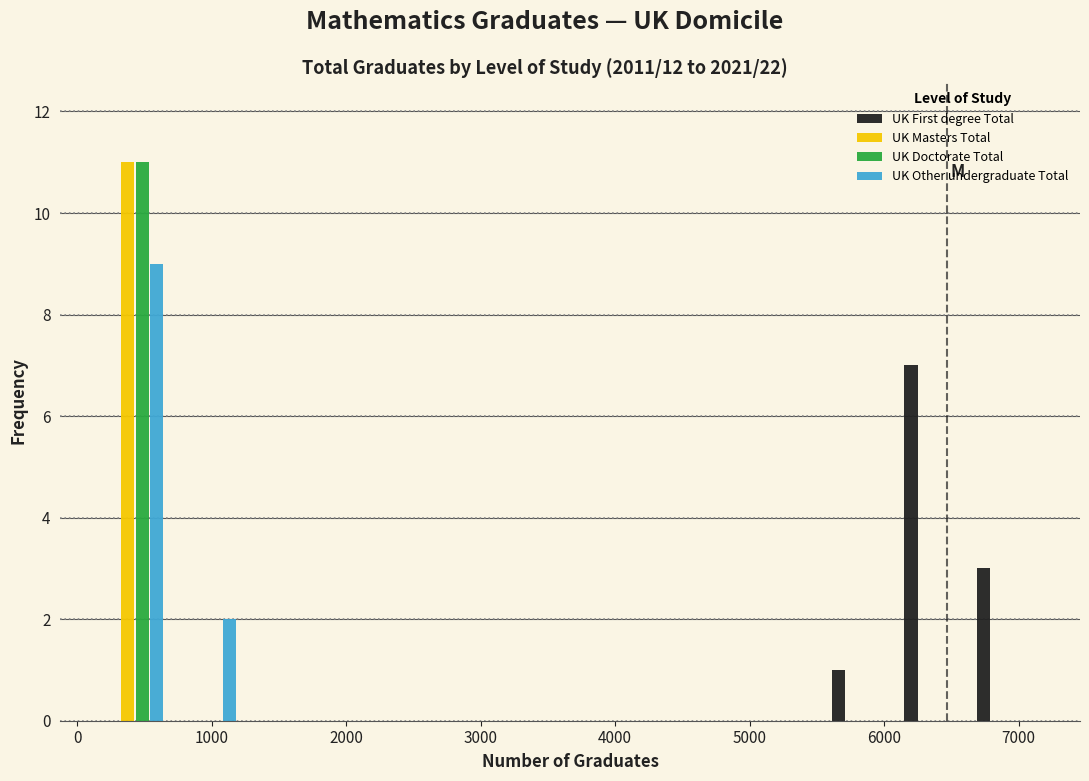

Reading left to right, transcribe this chart: for each range on the x-axis, give the height of each series' bar. Neither the bar edges nor the heights are printed on the chart, so give them approximately, as read against the axes.

200 to 700: UK First degree Total=0	UK Masters Total=11	UK Doctorate Total=11	UK Other undergraduate Total=9
700 to 1200: UK First degree Total=0	UK Masters Total=0	UK Doctorate Total=0	UK Other undergraduate Total=2
1200 to 1800: UK First degree Total=0	UK Masters Total=0	UK Doctorate Total=0	UK Other undergraduate Total=0
1800 to 2300: UK First degree Total=0	UK Masters Total=0	UK Doctorate Total=0	UK Other undergraduate Total=0
2300 to 2900: UK First degree Total=0	UK Masters Total=0	UK Doctorate Total=0	UK Other undergraduate Total=0
2900 to 3400: UK First degree Total=0	UK Masters Total=0	UK Doctorate Total=0	UK Other undergraduate Total=0
3400 to 3900: UK First degree Total=0	UK Masters Total=0	UK Doctorate Total=0	UK Other undergraduate Total=0
3900 to 4500: UK First degree Total=0	UK Masters Total=0	UK Doctorate Total=0	UK Other undergraduate Total=0
4500 to 5000: UK First degree Total=0	UK Masters Total=0	UK Doctorate Total=0	UK Other undergraduate Total=0
5000 to 5600: UK First degree Total=0	UK Masters Total=0	UK Doctorate Total=0	UK Other undergraduate Total=0
5600 to 6100: UK First degree Total=1	UK Masters Total=0	UK Doctorate Total=0	UK Other undergraduate Total=0
6100 to 6600: UK First degree Total=7	UK Masters Total=0	UK Doctorate Total=0	UK Other undergraduate Total=0
6600 to 7200: UK First degree Total=3	UK Masters Total=0	UK Doctorate Total=0	UK Other undergraduate Total=0